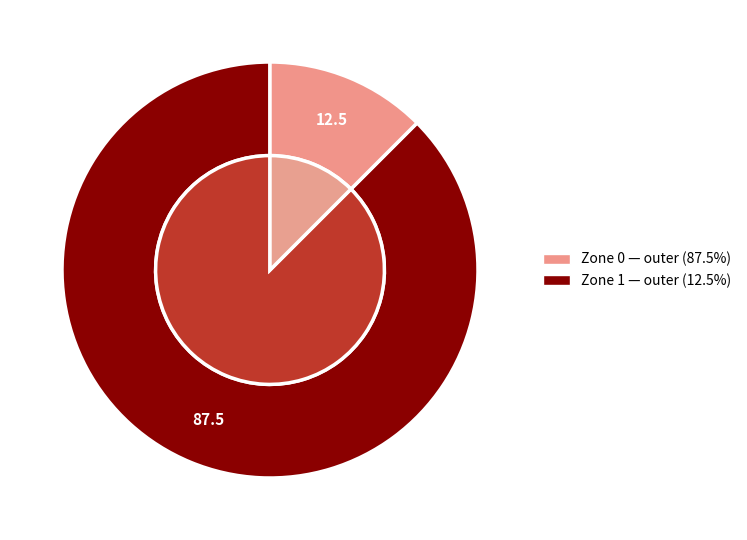

To the nearest percent, what is the combined percentage of Zone 0 and Zone 1?

100%